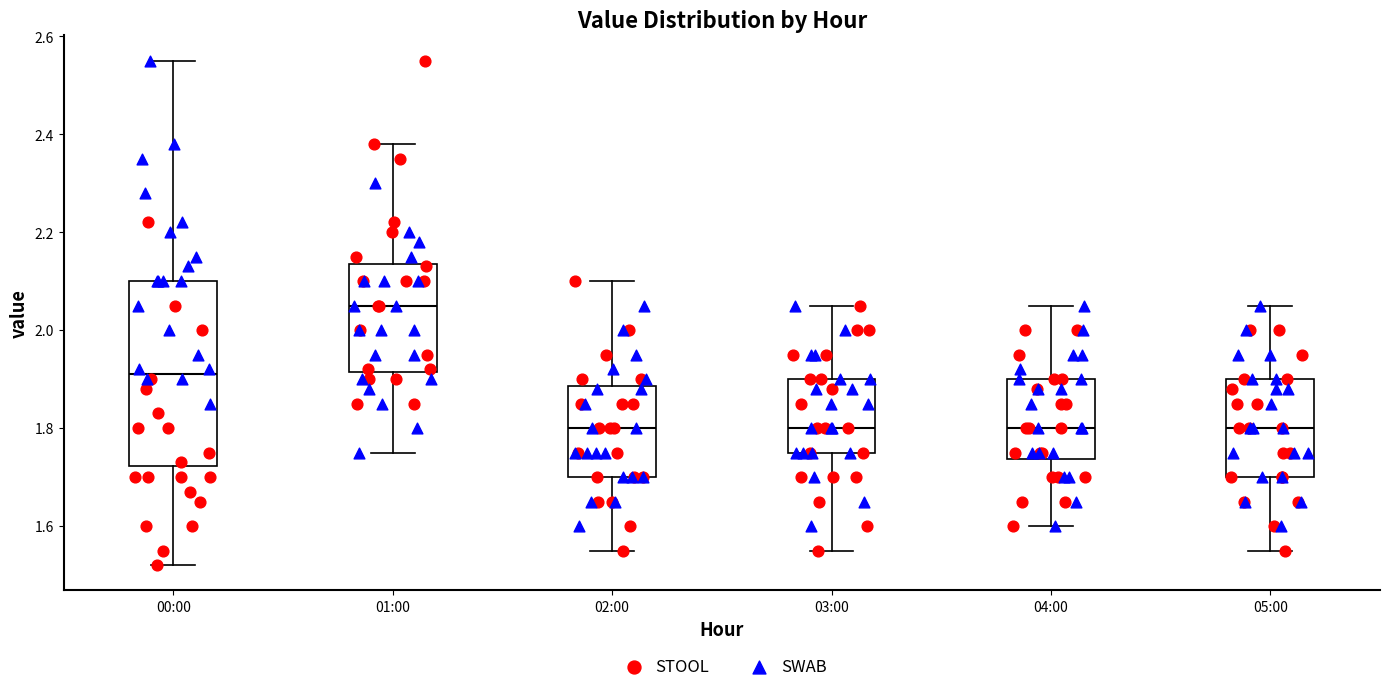

Which box has the highest median line?

01:00